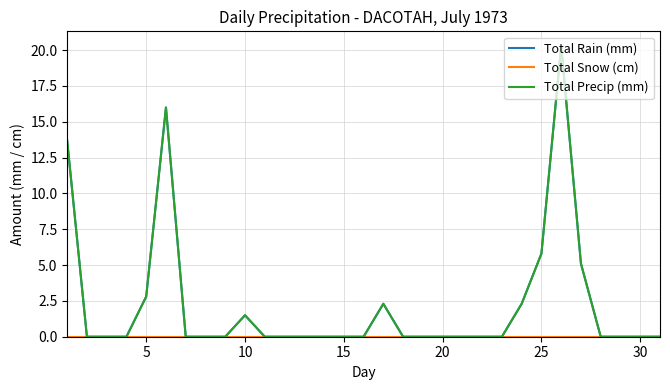

Reading right to left, transcribe all the data shown in this chart.

Total Rain (mm): 0.0	0.0	0.0	0.0	5.1	20.3	5.8	2.3	0.0	0.0	0.0	0.0	0.0	0.0	2.3	0.0	0.0	0.0	0.0	0.0	0.0	1.5	0.0	0.0	0.0	16.0	2.8	0.0	0.0	0.0	13.7
Total Snow (cm): 0.0	0.0	0.0	0.0	0.0	0.0	0.0	0.0	0.0	0.0	0.0	0.0	0.0	0.0	0.0	0.0	0.0	0.0	0.0	0.0	0.0	0.0	0.0	0.0	0.0	0.0	0.0	0.0	0.0	0.0	0.0
Total Precip (mm): 0.0	0.0	0.0	0.0	5.1	20.3	5.8	2.3	0.0	0.0	0.0	0.0	0.0	0.0	2.3	0.0	0.0	0.0	0.0	0.0	0.0	1.5	0.0	0.0	0.0	16.0	2.8	0.0	0.0	0.0	13.7